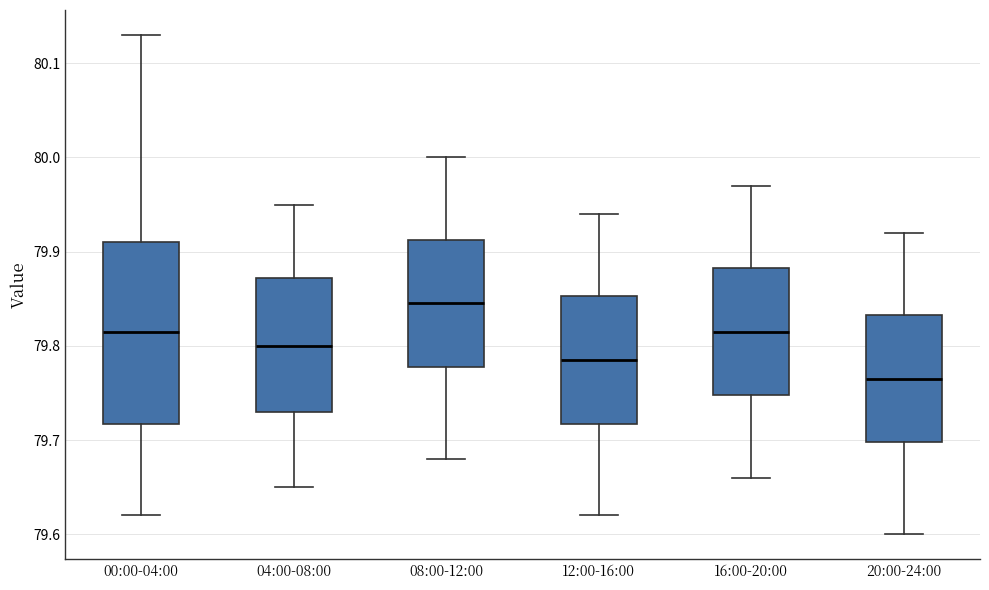

Reading left to right, read every box against the y-axis: the position of its median line, the range the box covers, and the ends of its whiskers. The values are not printed on the chart, so give them approximately, as read against the axis.

00:00-04:00: median 79.82, box 79.72 to 79.91, whiskers 79.62 to 80.13
04:00-08:00: median 79.80, box 79.73 to 79.87, whiskers 79.65 to 79.95
08:00-12:00: median 79.85, box 79.78 to 79.91, whiskers 79.68 to 80.00
12:00-16:00: median 79.79, box 79.72 to 79.85, whiskers 79.62 to 79.94
16:00-20:00: median 79.82, box 79.75 to 79.88, whiskers 79.66 to 79.97
20:00-24:00: median 79.77, box 79.70 to 79.83, whiskers 79.60 to 79.92